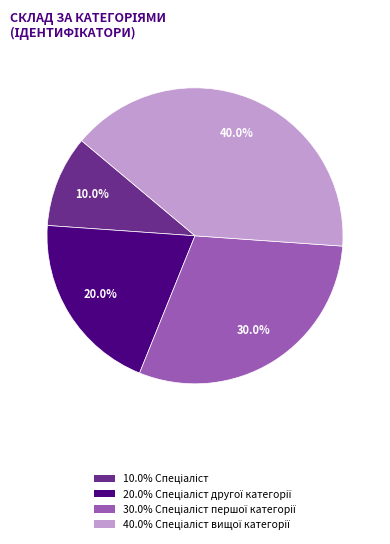

Is there a majority slice in this chart?

No